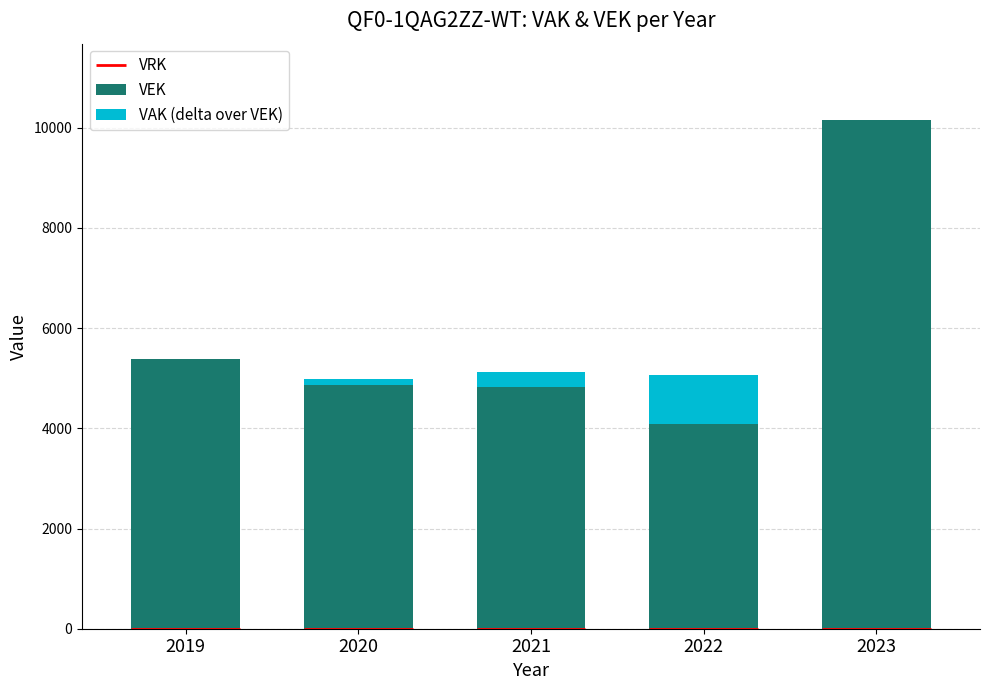

Read the VAK (delta over VEK) value at 2022.

977